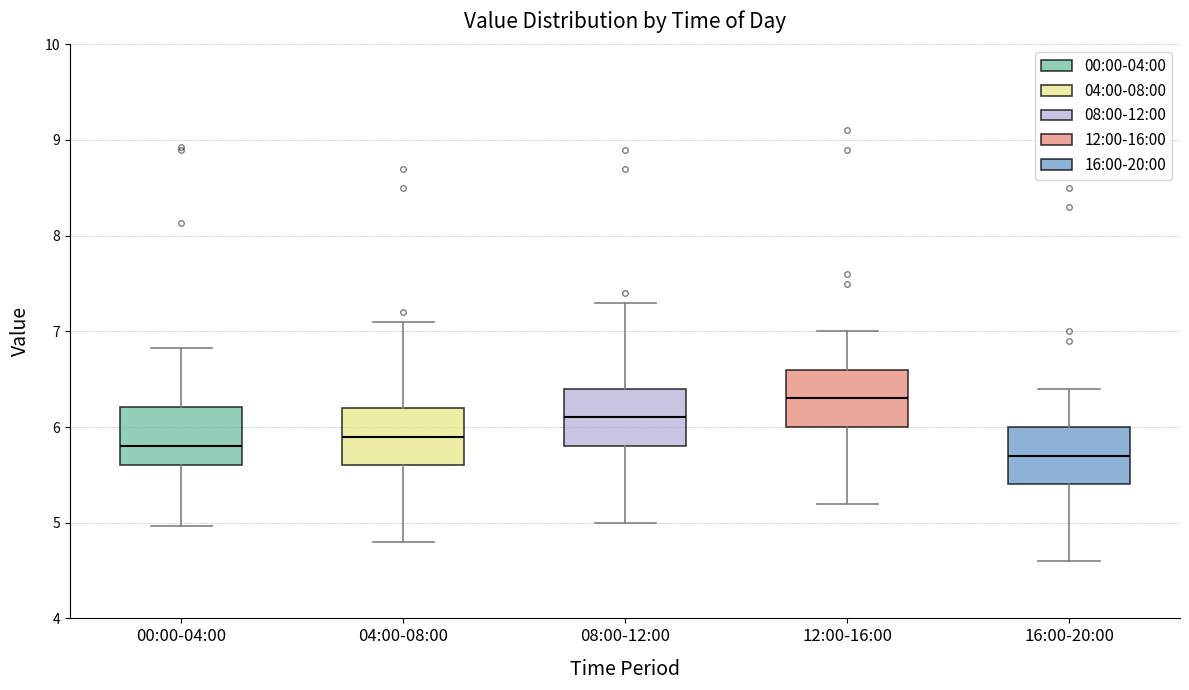

Reading left to right, read every box against the y-axis: the position of its median line, the range the box covers, and the ends of its whiskers. The values are not printed on the chart, so give them approximately, as read against the axis.

00:00-04:00: median 5.8, box 5.6 to 6.2, whiskers 5.0 to 6.8
04:00-08:00: median 5.9, box 5.6 to 6.2, whiskers 4.8 to 7.1
08:00-12:00: median 6.1, box 5.8 to 6.4, whiskers 5.0 to 7.3
12:00-16:00: median 6.3, box 6.0 to 6.6, whiskers 5.2 to 7.0
16:00-20:00: median 5.7, box 5.4 to 6.0, whiskers 4.6 to 6.4